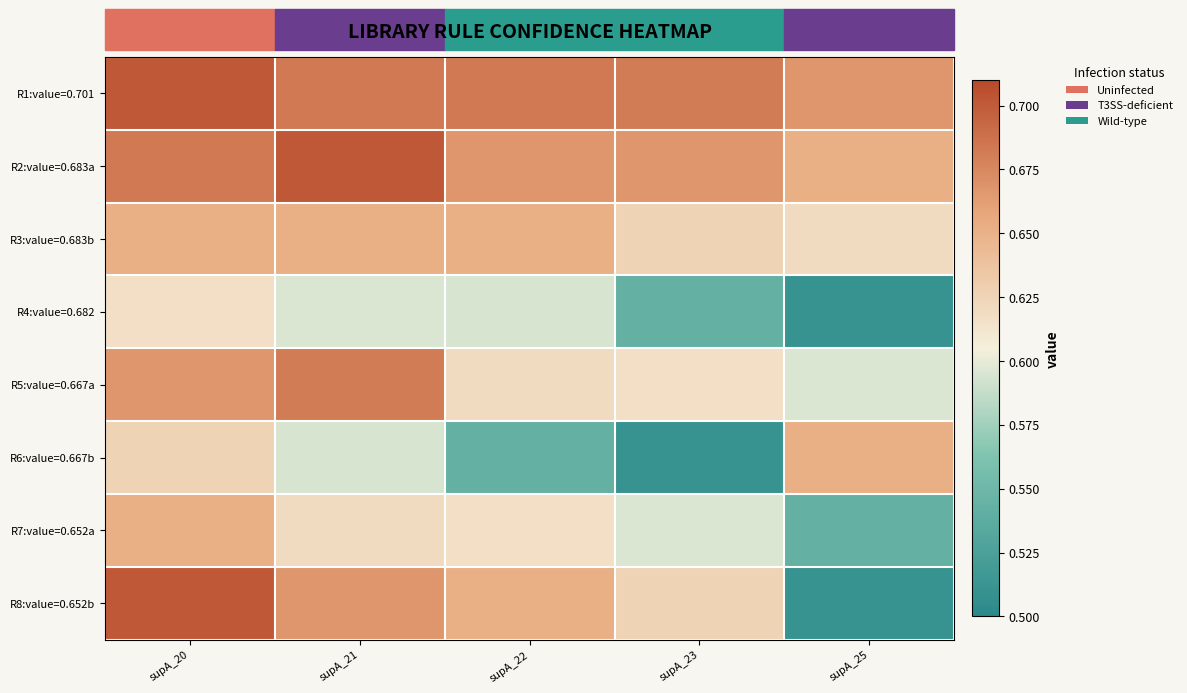

Reading left to right, transcribe all the data shown in this chart.

R1:value=0.701: supA_20=0.7	supA_21=0.7	supA_22=0.7	supA_23=0.7	supA_25=0.7
R2:value=0.683a: supA_20=0.7	supA_21=0.7	supA_22=0.7	supA_23=0.7	supA_25=0.7
R3:value=0.683b: supA_20=0.7	supA_21=0.7	supA_22=0.7	supA_23=0.6	supA_25=0.6
R4:value=0.682: supA_20=0.6	supA_21=0.6	supA_22=0.6	supA_23=0.5	supA_25=0.5
R5:value=0.667a: supA_20=0.7	supA_21=0.7	supA_22=0.6	supA_23=0.6	supA_25=0.6
R6:value=0.667b: supA_20=0.6	supA_21=0.6	supA_22=0.5	supA_23=0.5	supA_25=0.7
R7:value=0.652a: supA_20=0.7	supA_21=0.6	supA_22=0.6	supA_23=0.6	supA_25=0.5
R8:value=0.652b: supA_20=0.7	supA_21=0.7	supA_22=0.7	supA_23=0.6	supA_25=0.5